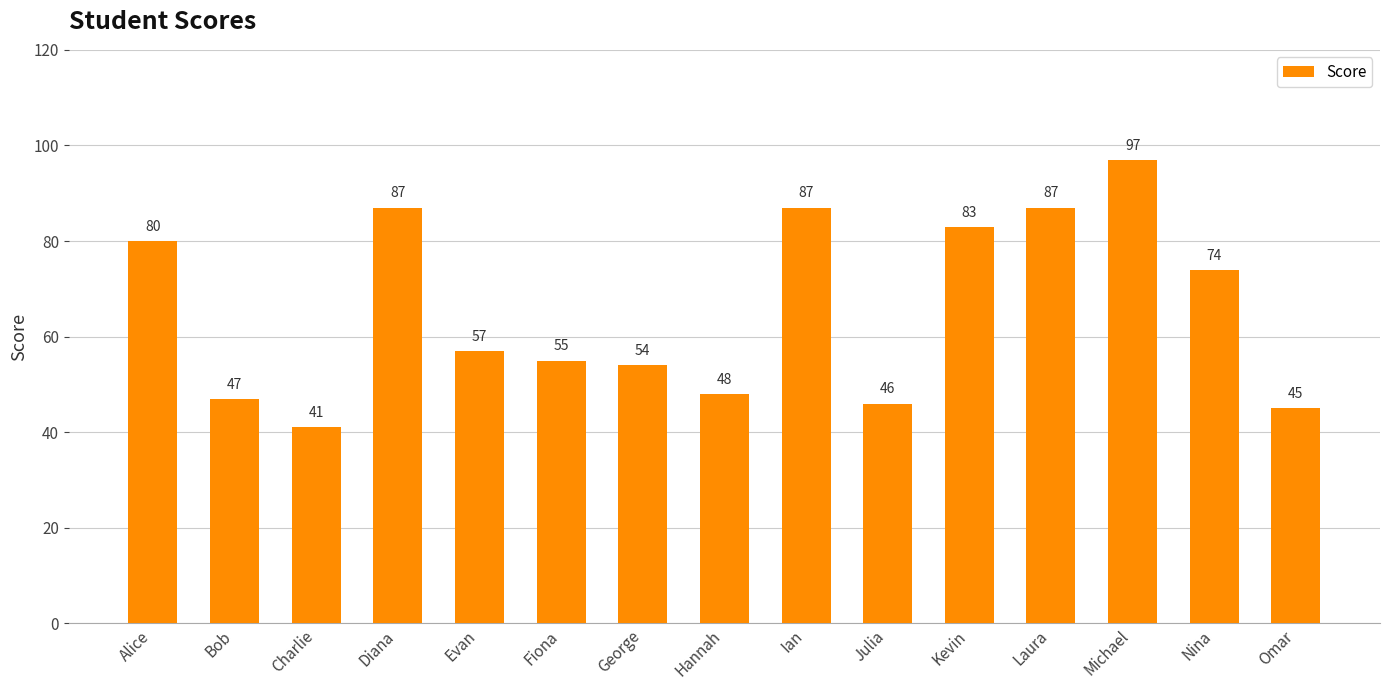

What is the value of the 15th bar from the left?

45